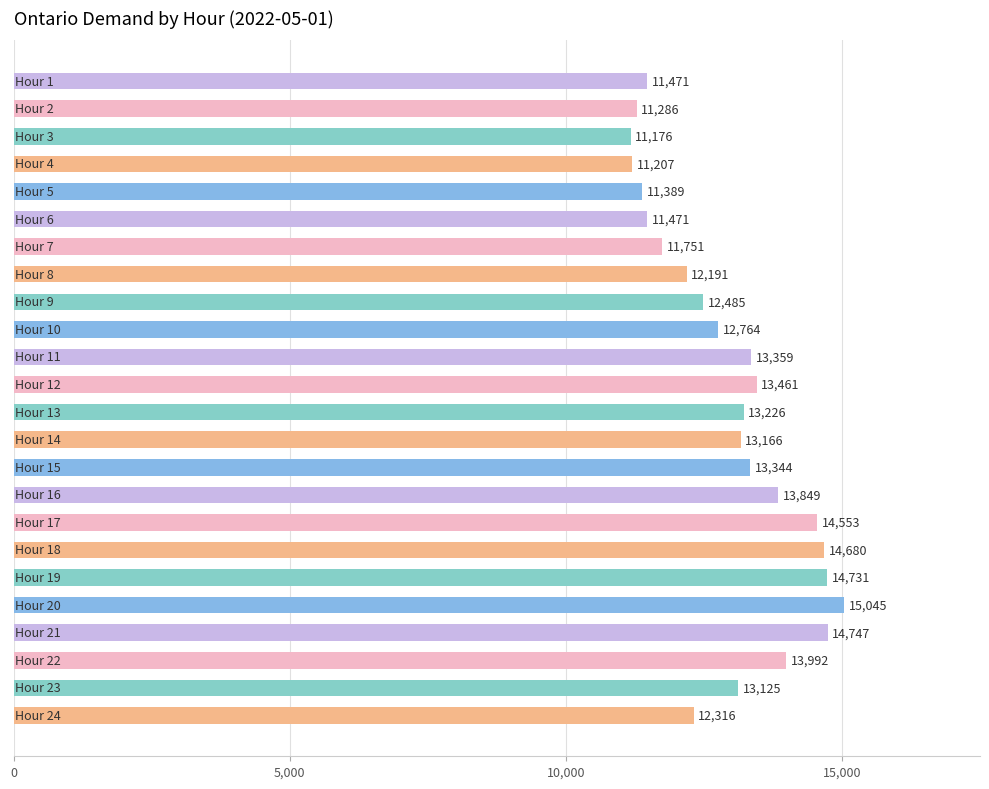

Count the number of categories in the chart.

24